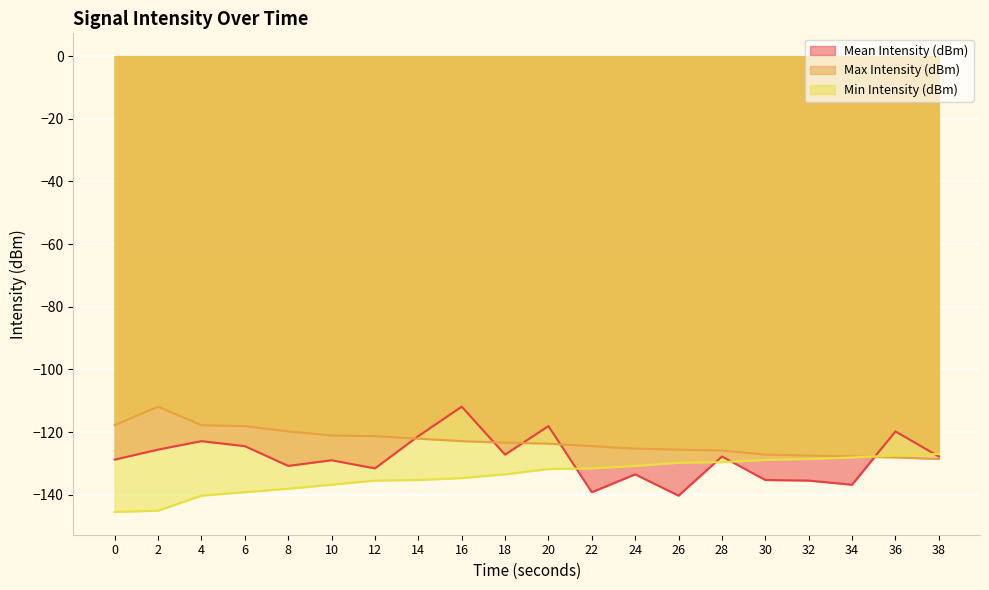

What are all the series names shown in the legend?

Mean Intensity (dBm), Max Intensity (dBm), Min Intensity (dBm)